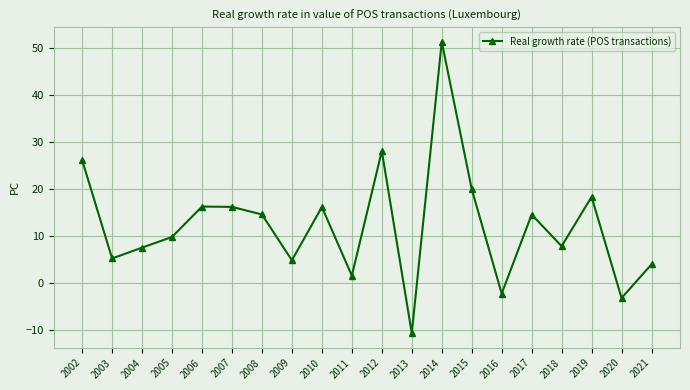

The chart shows a value of 18.3 at 2019. True or false?

True